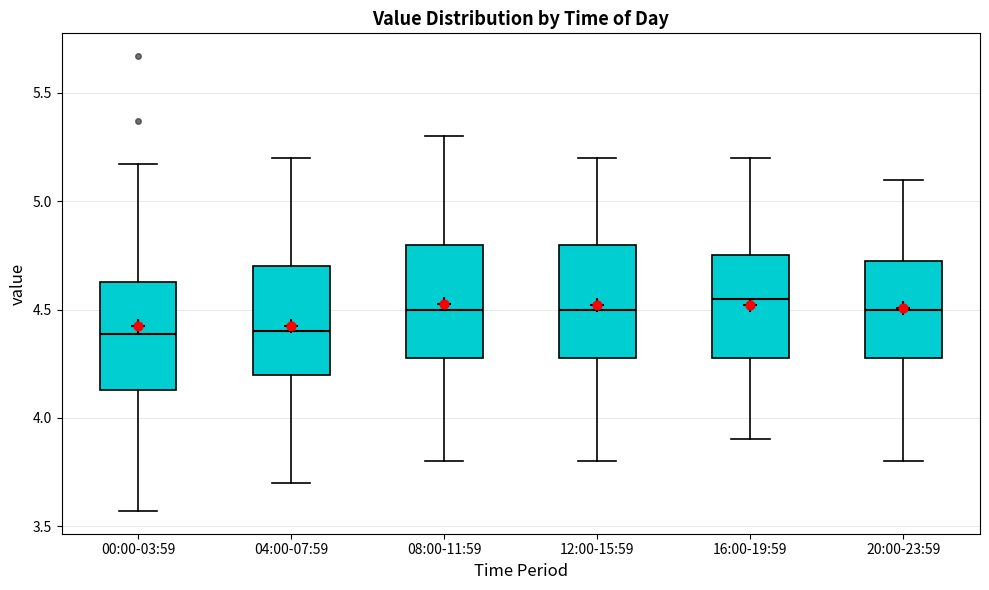

Reading left to right, read every box against the y-axis: the position of its median line, the range the box covers, and the ends of its whiskers. The values are not printed on the chart, so give them approximately, as read against the axis.

00:00-03:59: median 4.40, box 4.15 to 4.65, whiskers 3.55 to 5.15
04:00-07:59: median 4.40, box 4.20 to 4.70, whiskers 3.70 to 5.20
08:00-11:59: median 4.50, box 4.30 to 4.80, whiskers 3.80 to 5.30
12:00-15:59: median 4.50, box 4.30 to 4.80, whiskers 3.80 to 5.20
16:00-19:59: median 4.55, box 4.30 to 4.75, whiskers 3.90 to 5.20
20:00-23:59: median 4.50, box 4.30 to 4.75, whiskers 3.80 to 5.10